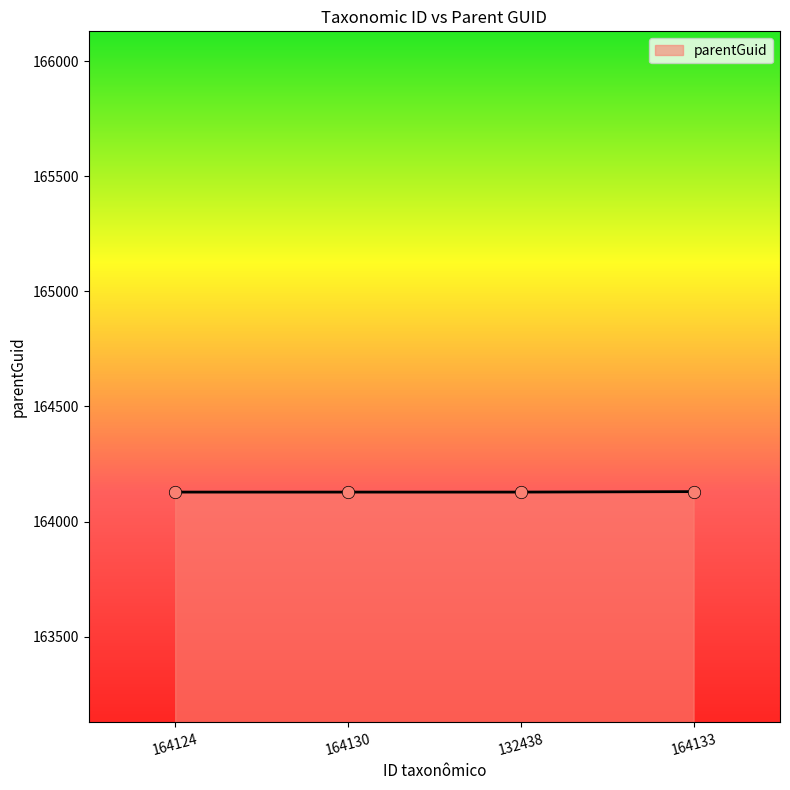

What is the ratio of the value at 132438 to the value at 164130?

1.0